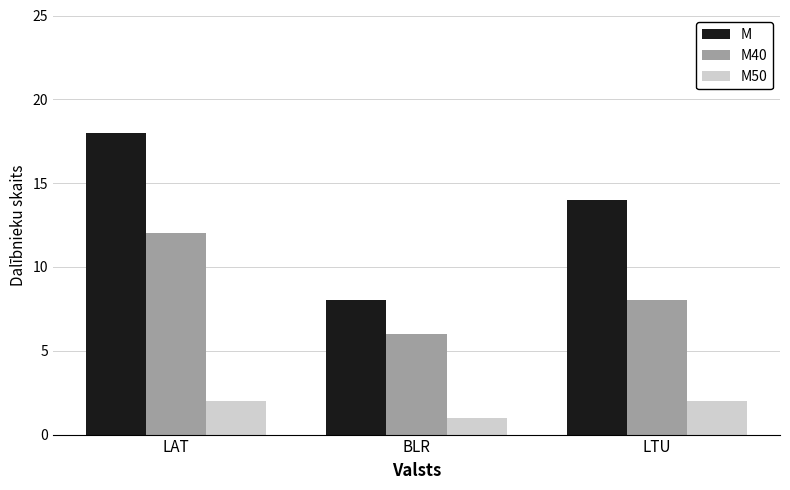

What value does the M50 series have at BLR?

1